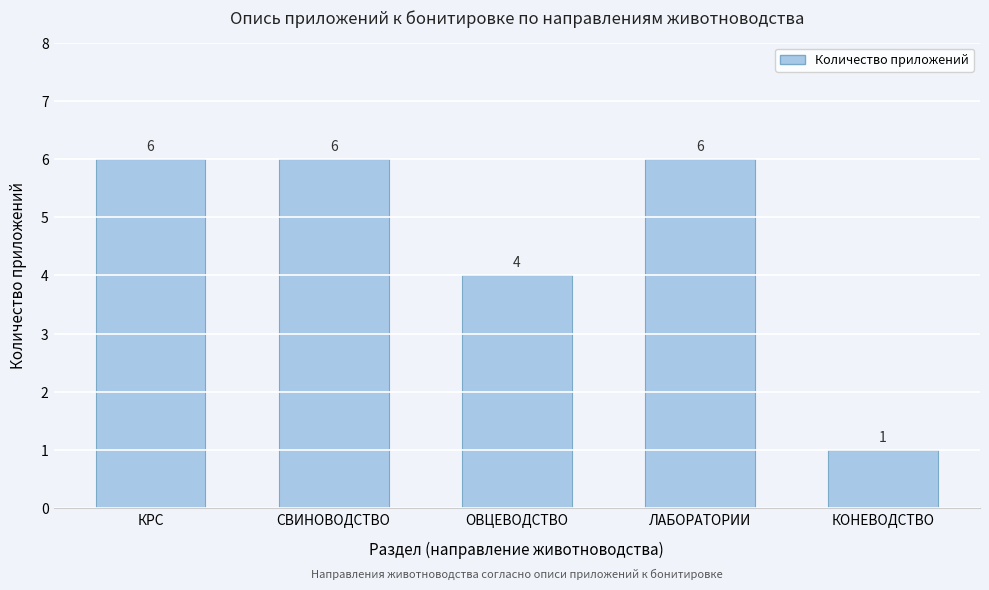

Reading left to right, what are all the values shown in this chart?

КРС=6	СВИНОВОДСТВО=6	ОВЦЕВОДСТВО=4	ЛАБОРАТОРИИ=6	КОНЕВОДСТВО=1